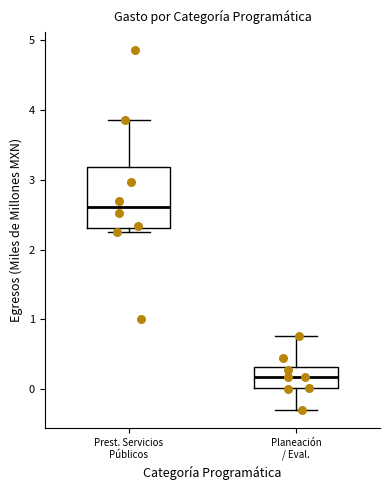

Reading left to right, read every box against the y-axis: the position of its median line, the range the box covers, and the ends of its whiskers. The values are not printed on the chart, so give them approximately, as read against the axis.

Prest. Servicios Públicos: median 2.6, box 2.3 to 3.2, whiskers 2.2 to 3.9
Planeación / Eval.: median 0.2, box 0.0 to 0.3, whiskers -0.3 to 0.8